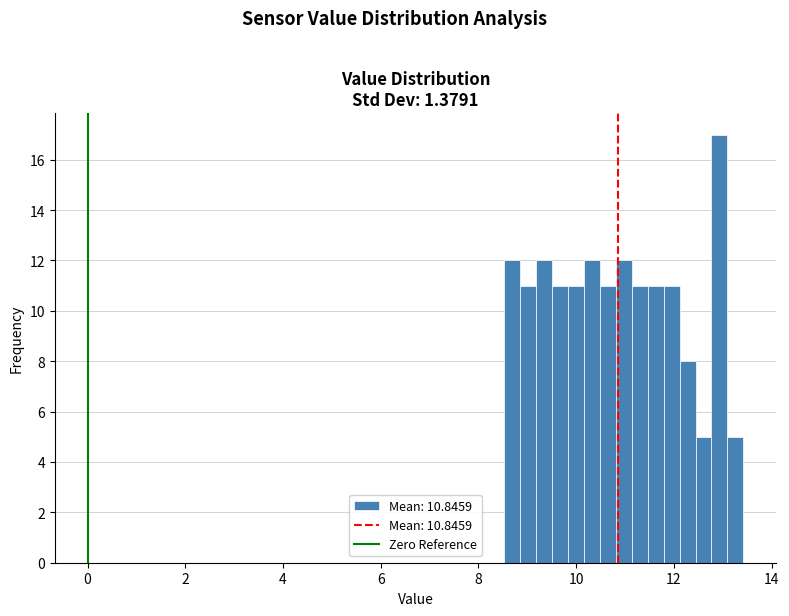

Read against the x-axis, roughly where is the centre of the tallest bar?

13.0